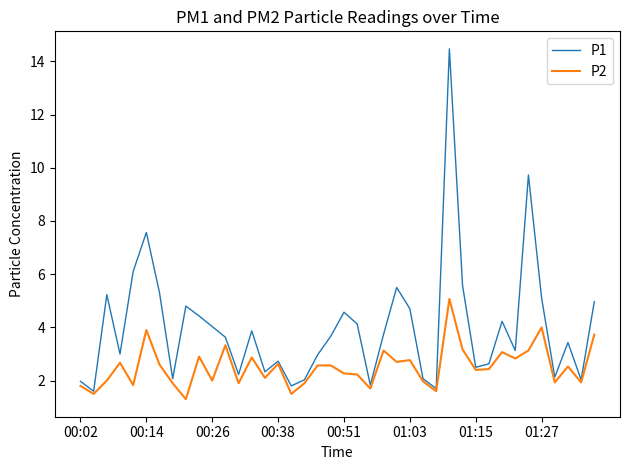

What is the difference between the maximum and minimum values in the P2 series?

3.8